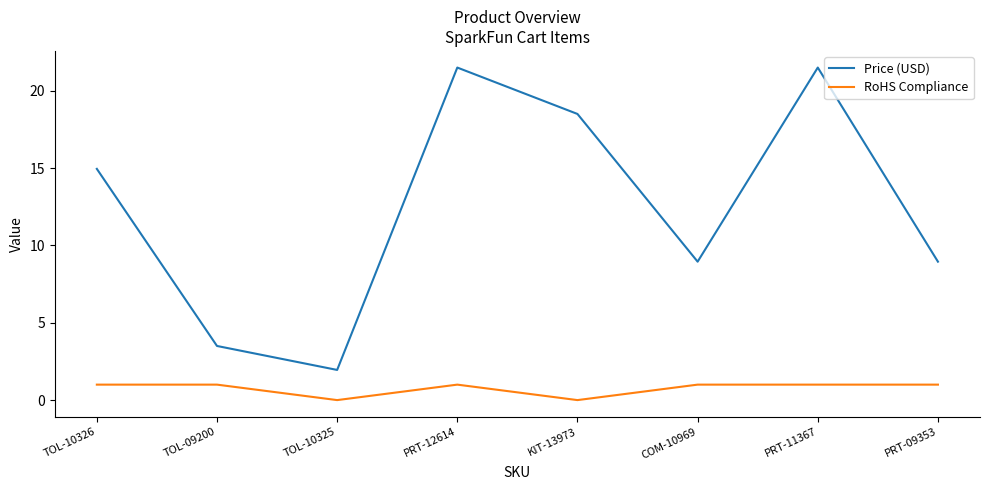

True or false: Price (USD) has a value of 36.0 at PRT-12614.

False